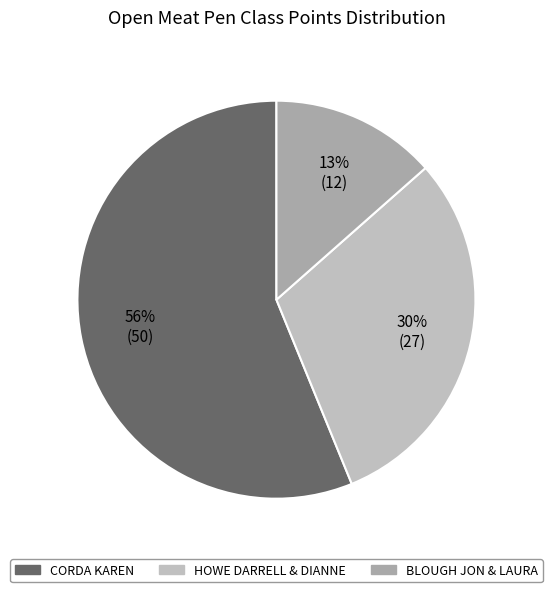

How many segments does this pie chart have?

3